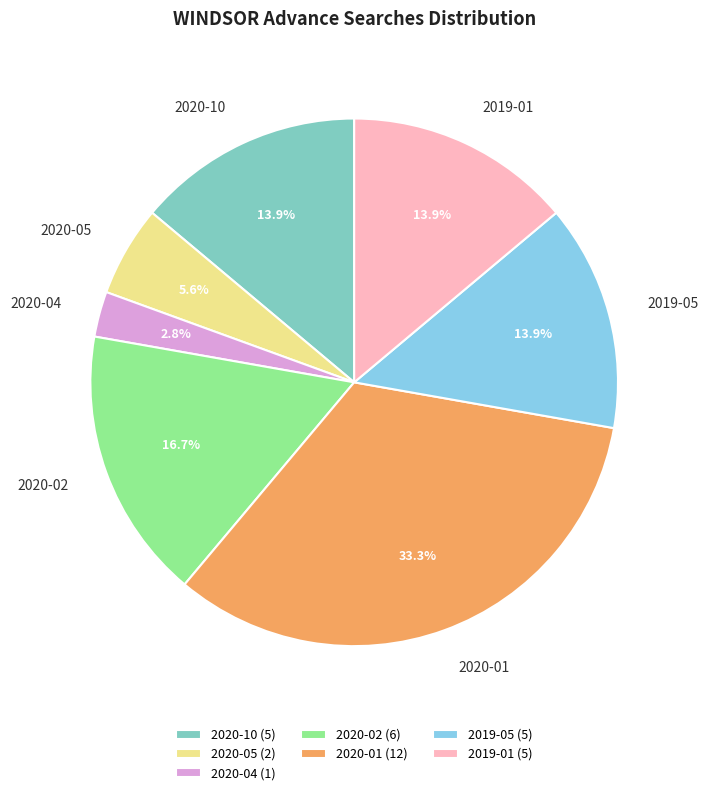

Do 2019-05 and 2020-01 together represent more than half of the pie?

No